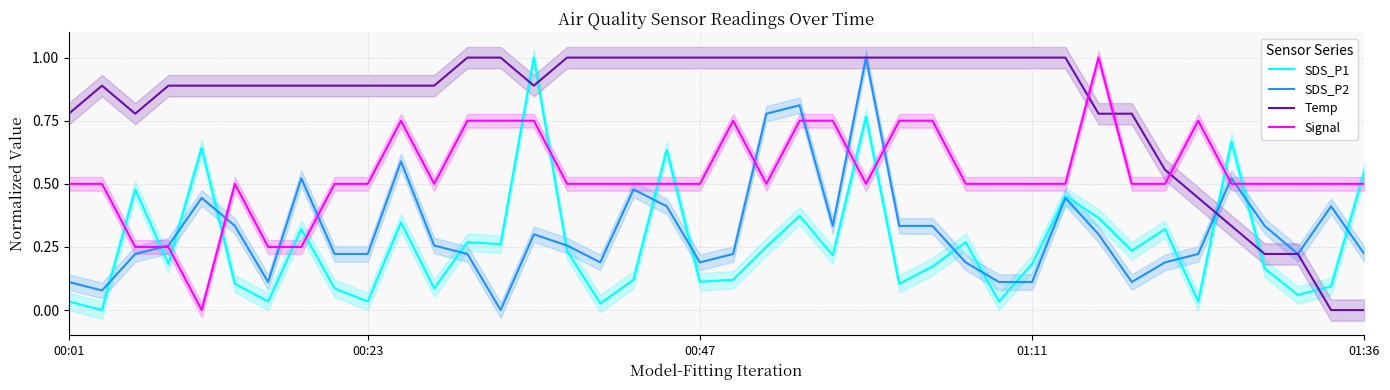

The value of SDS_P1 at 00:23 is 0.1. True or false?

False